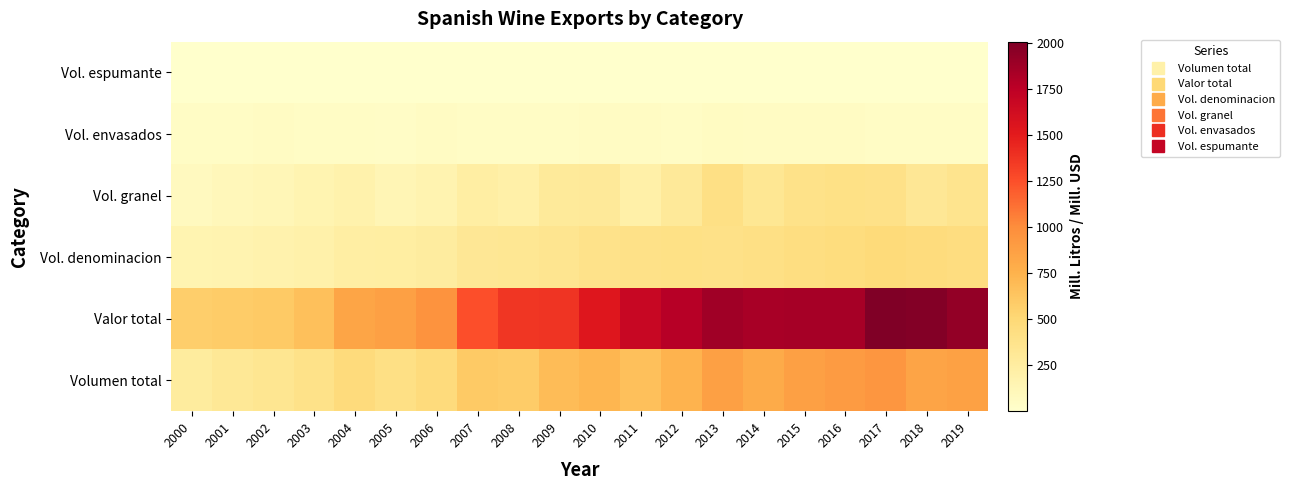

What is the difference between the highest and lowest values at 2015?

1839.2